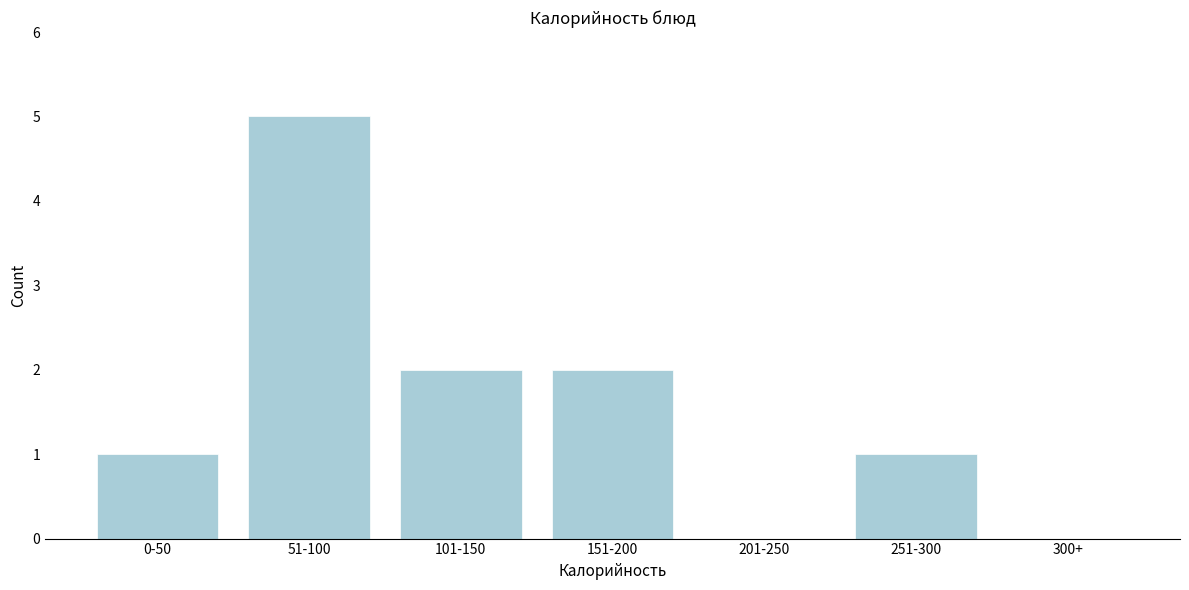

Reading left to right, what are all the values shown in this chart?

0-50=1	51-100=5	101-150=2	151-200=2	201-250=0	251-300=1	300+=0